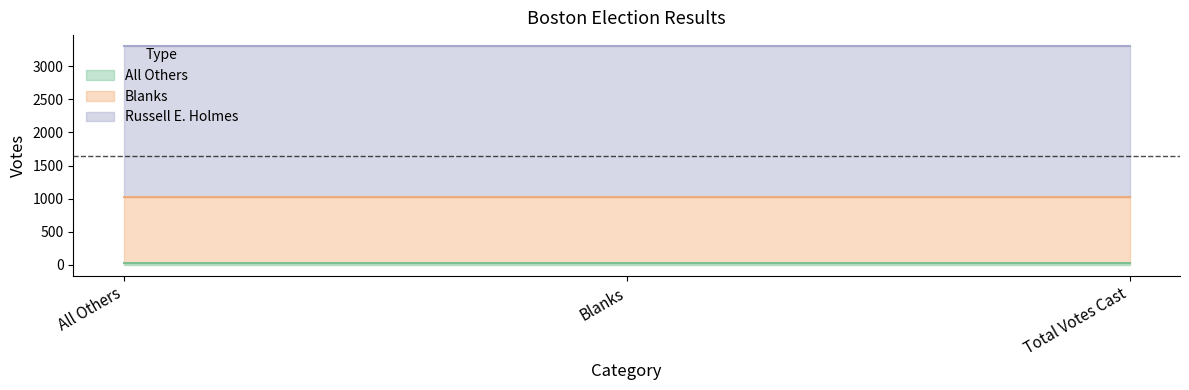

Which series has the largest range (max minus min)?

All Others